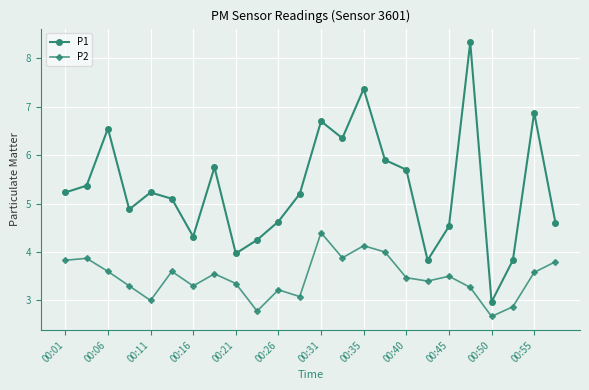

List the series in order of their overall mean, lowest first.

P2, P1